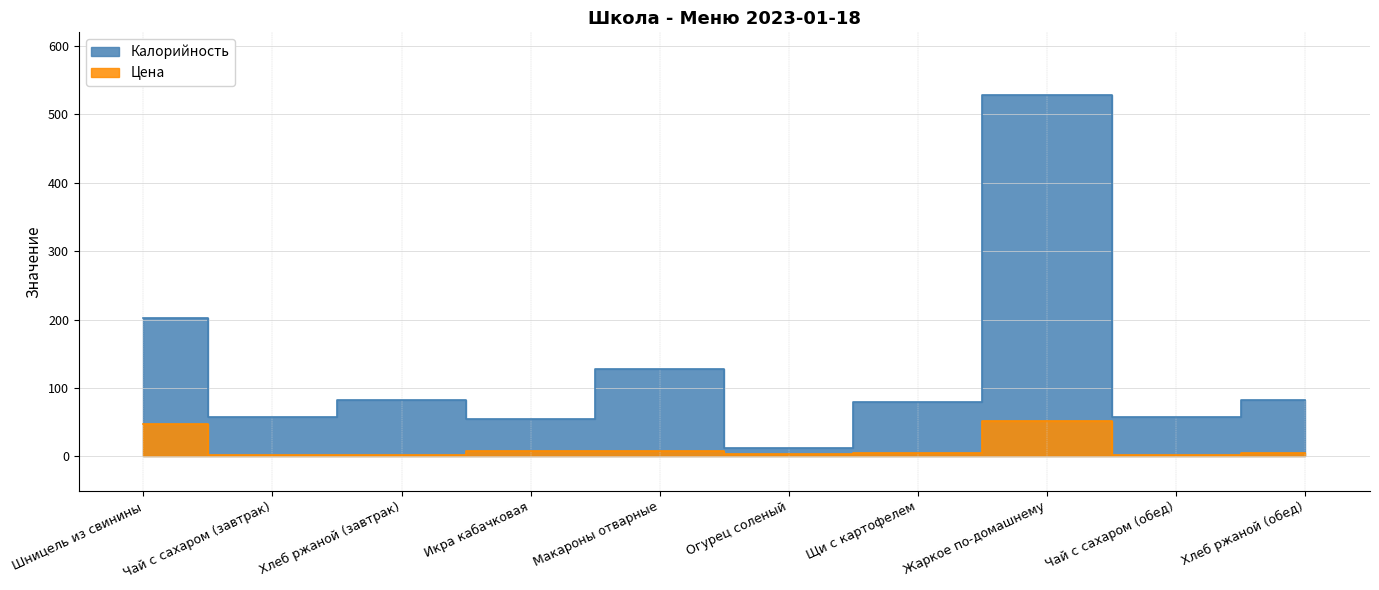

True or false: Калорийность and Цена cross at least once.

False